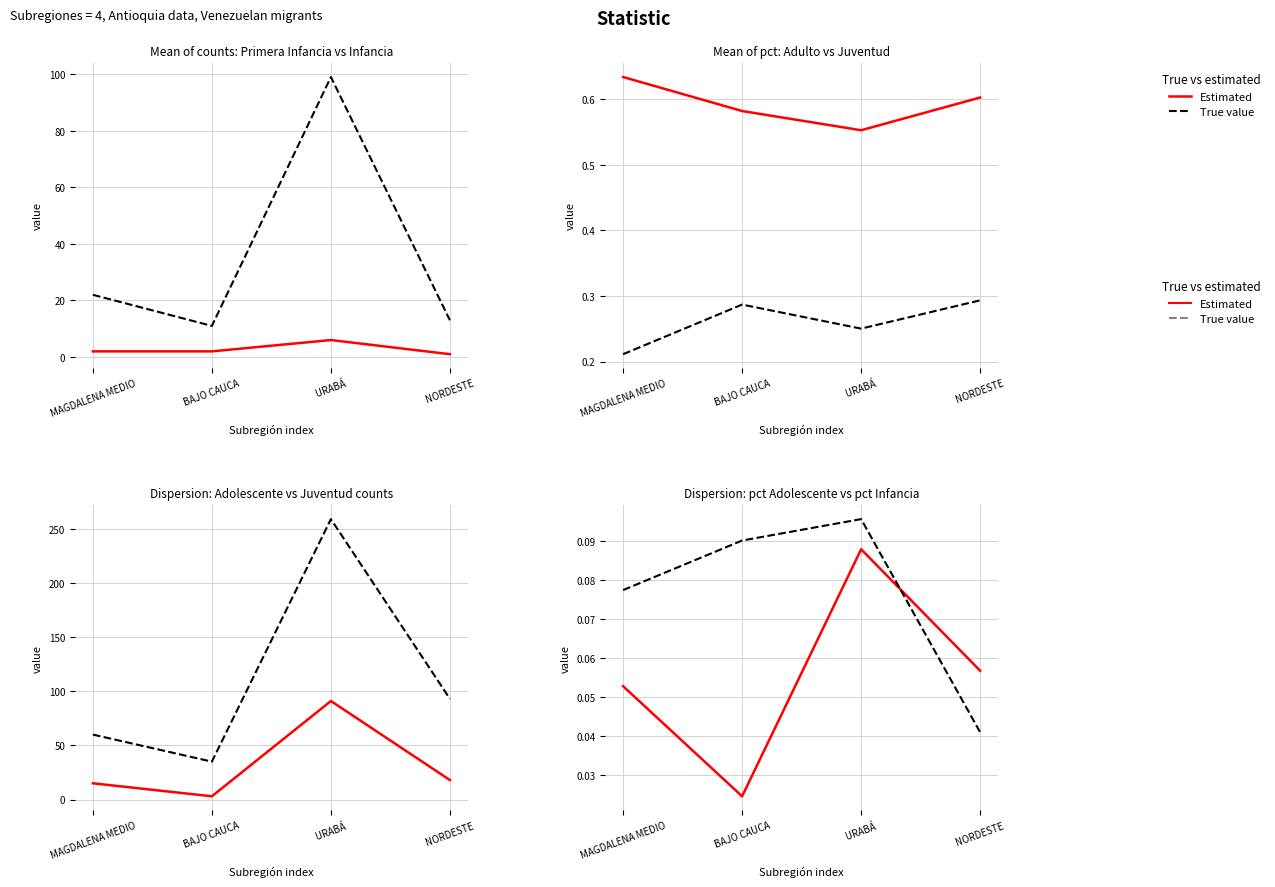

What is the value of the True value point at the 1st from the left?

0.1